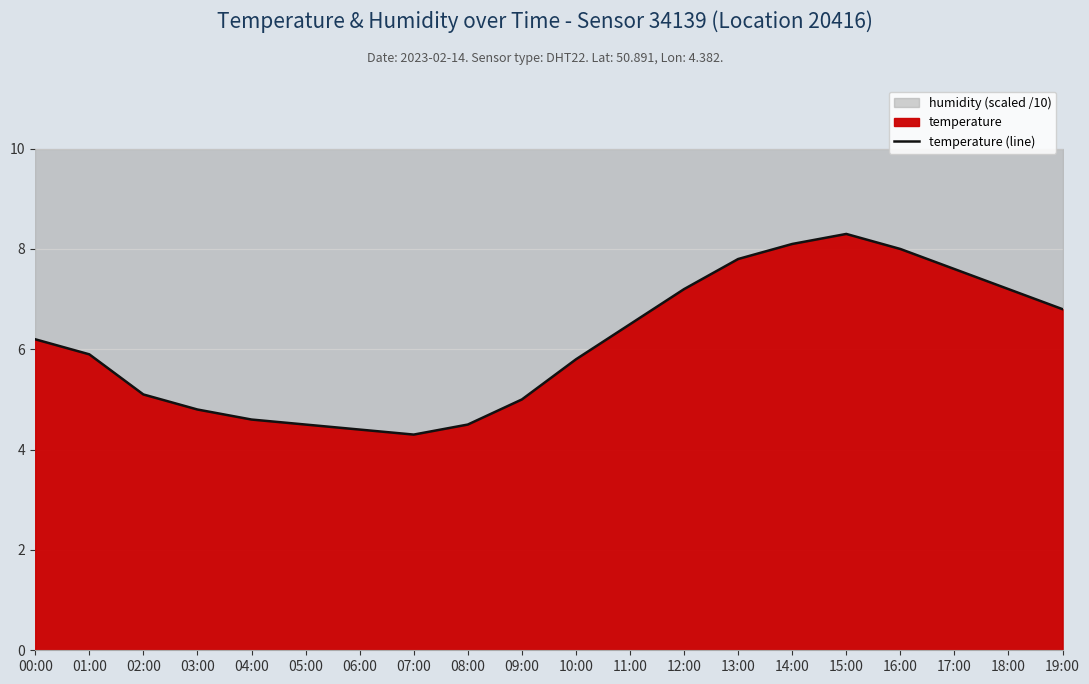

Where does the data first go above 6?

00:00